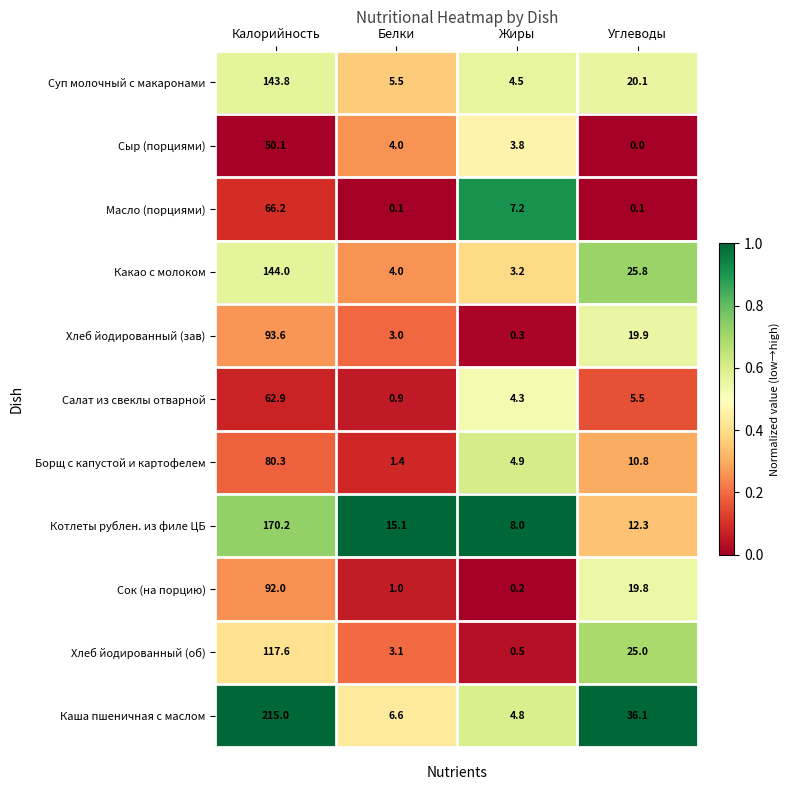

At how many categories does at least one series exceed 0?

4